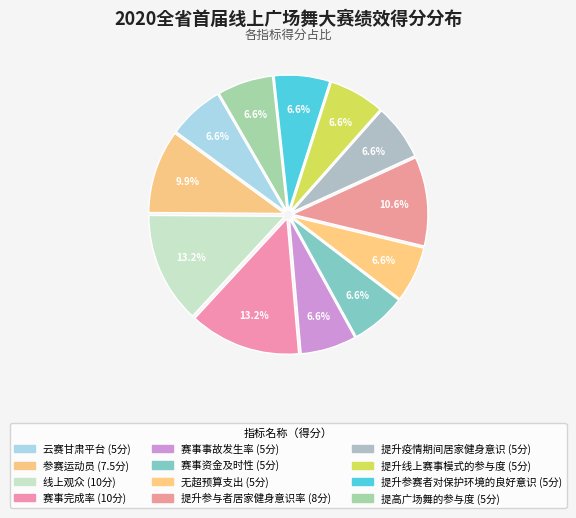

Does any single category account for the majority?

No